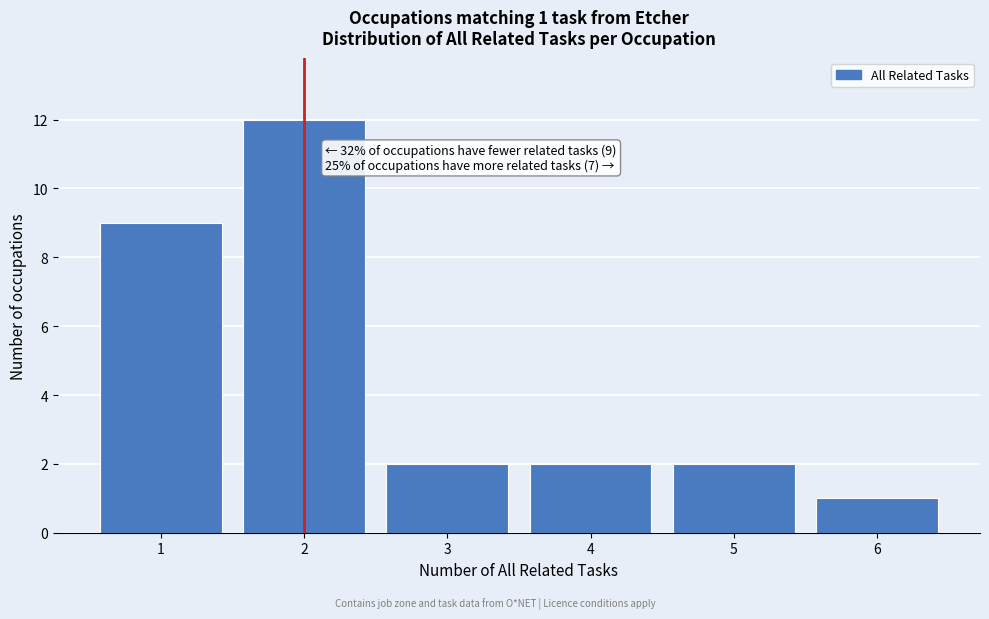

Which range on the x-axis has the tallest bar?

1.5 to 2.5